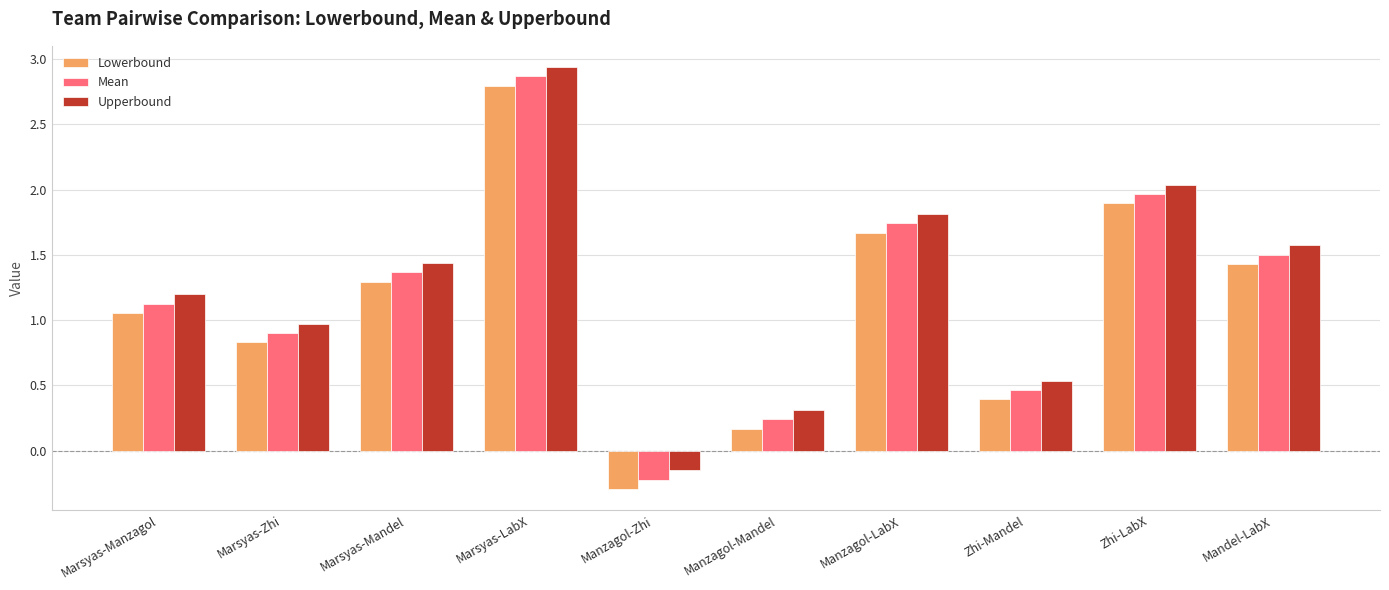

What is the sum of the Lowerbound values at Marsyas-Manzagol and Manzagol-LabX?

2.7